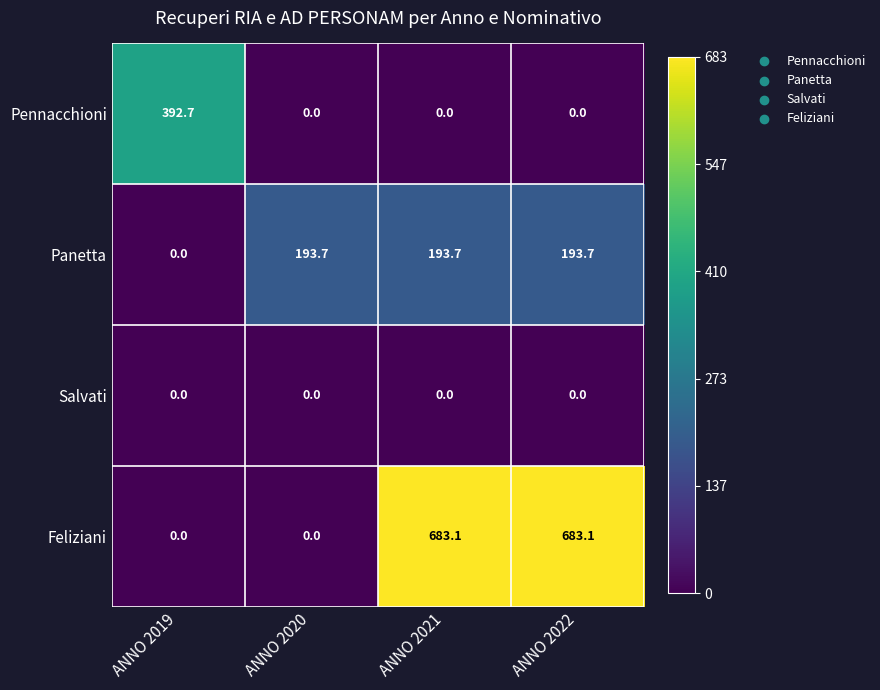

What is the spread (max minus min) of values at ANNO 2019?

392.7